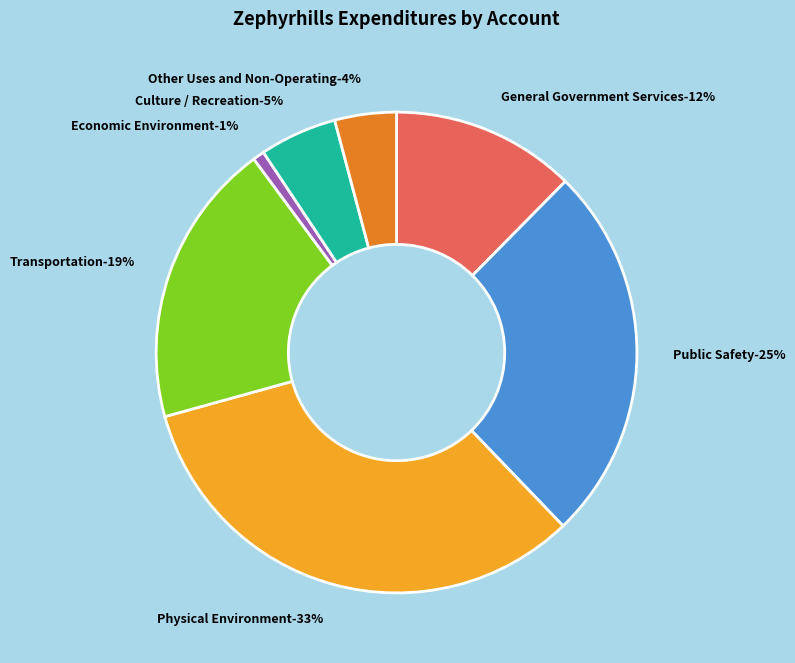

To the nearest percent, what percentage of the pie is Other Uses and Non-Operating?

4%